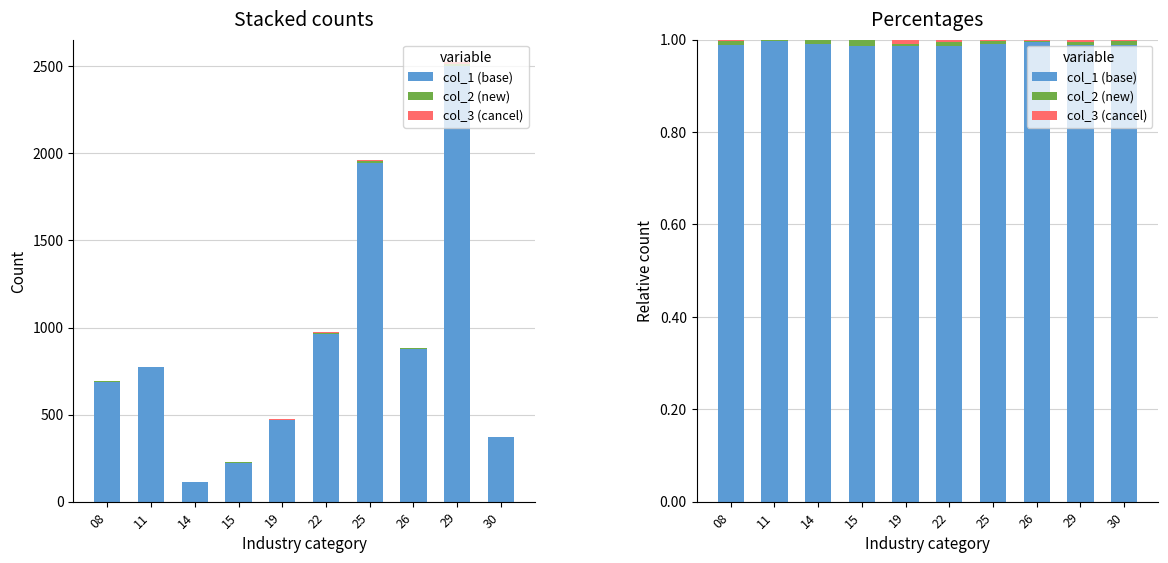

What are all the series names shown in the legend?

col_1 (base), col_2 (new), col_3 (cancel)